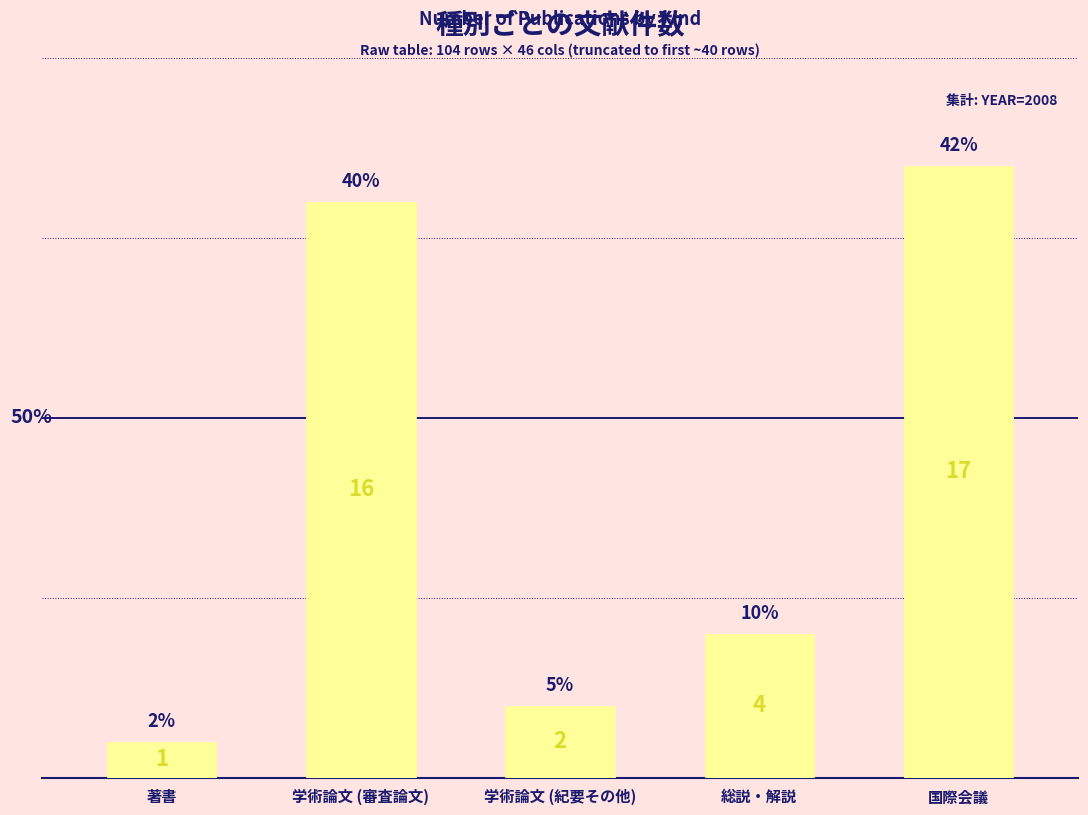

How many data points does each series have?

5